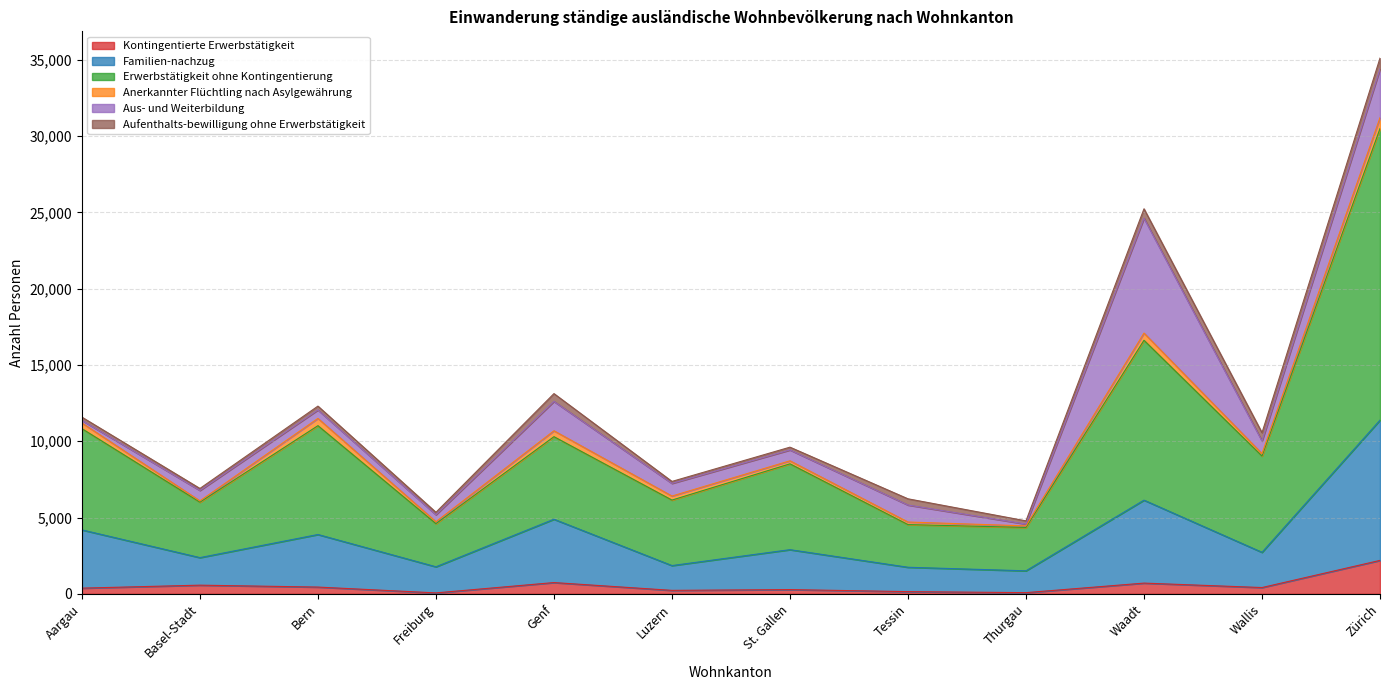

What are all the series names shown in the legend?

Kontingentierte Erwerbstätigkeit, Familien-nachzug, Erwerbstätigkeit ohne Kontingentierung, Anerkannter Flüchtling nach Asylgewährung, Aus- und Weiterbildung, Aufenthalts-bewilligung ohne Erwerbstätigkeit